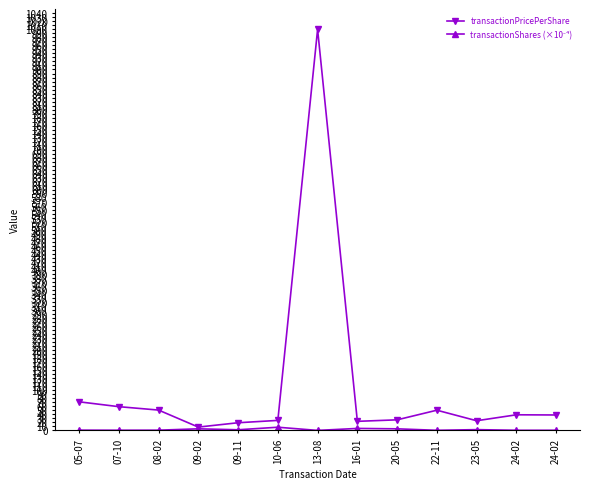

How many series are shown in this chart?

2